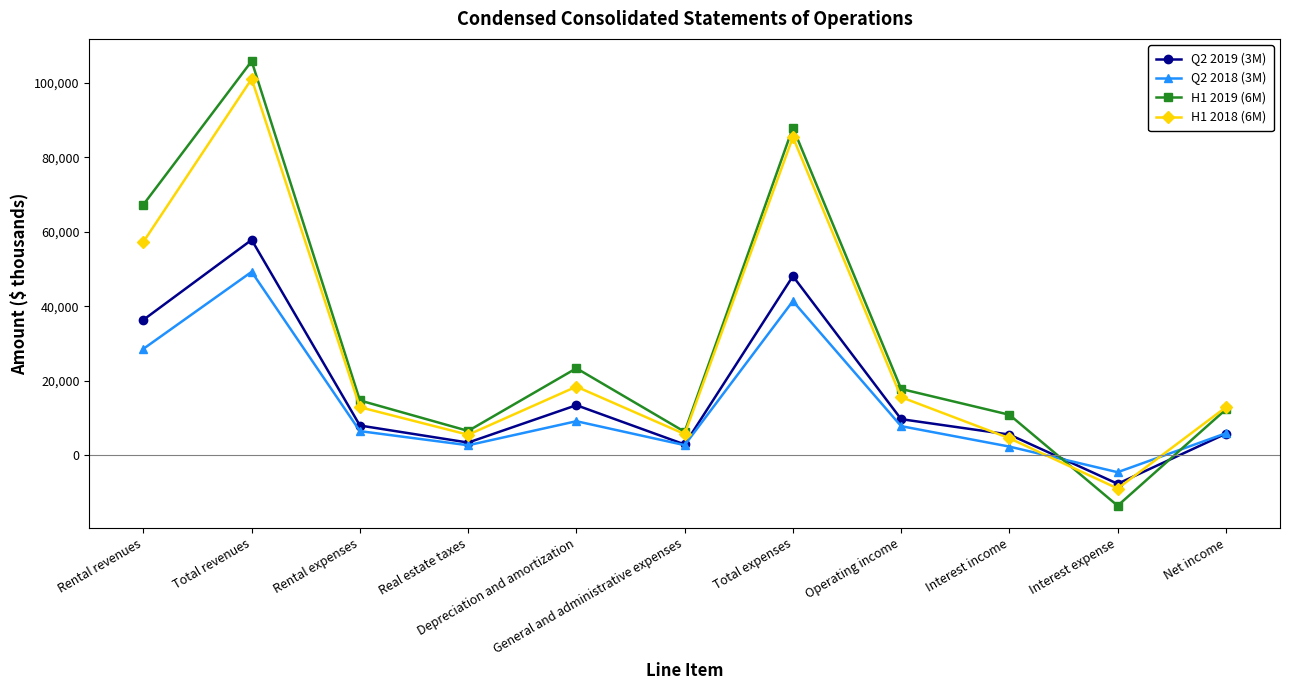

What is the difference between the highest and lowest values at Depreciation and amortization?

14203